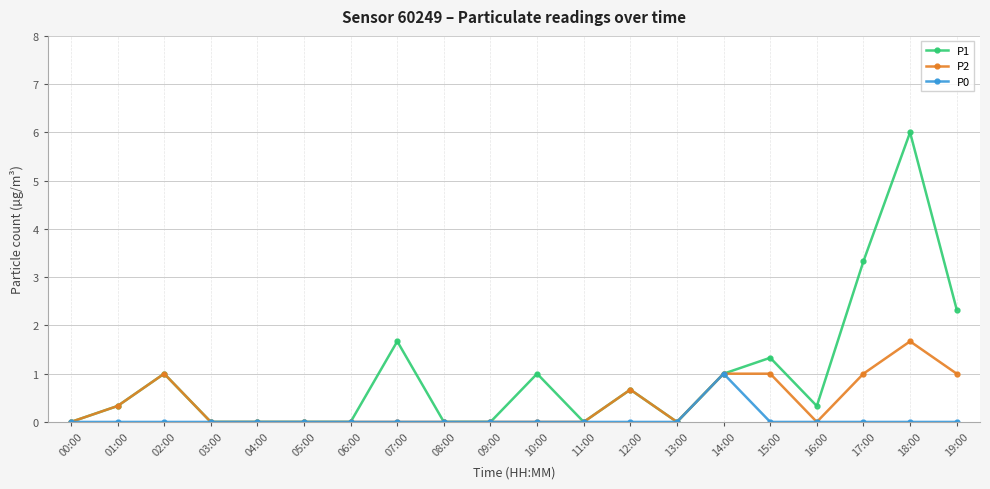

How many categories are shown in the chart?

20